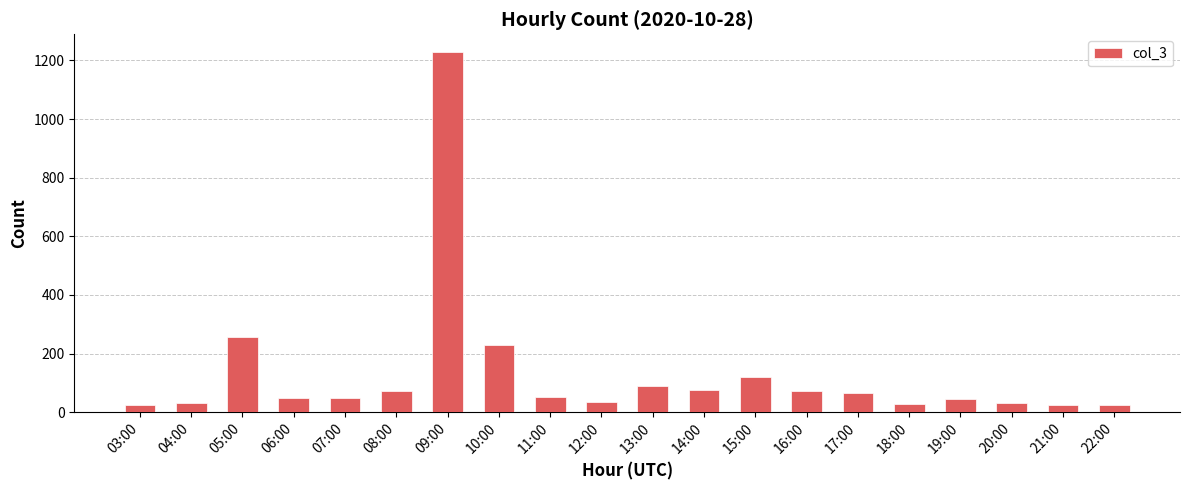

Approximately how many times larger is the value at 11:00 compared to 17:00?

0.8